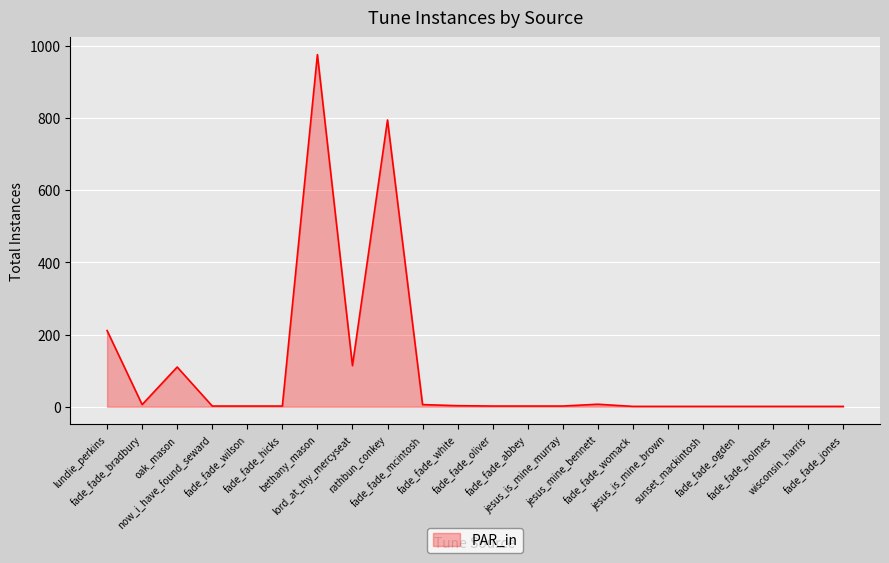

What is the greatest value displayed?

975